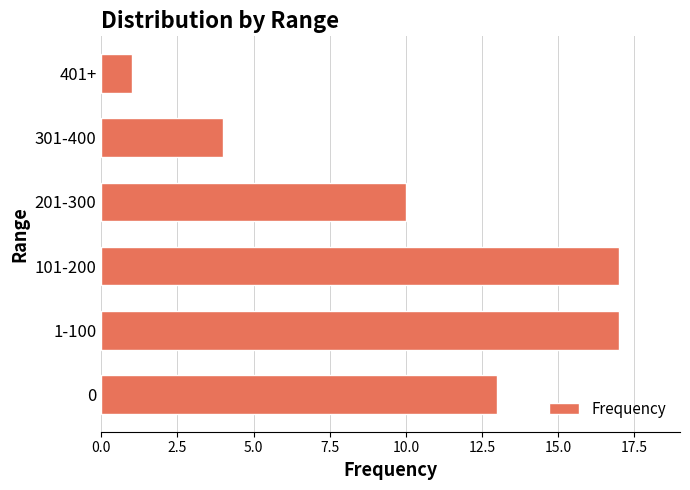

At which label is the value closest to 9?

201-300